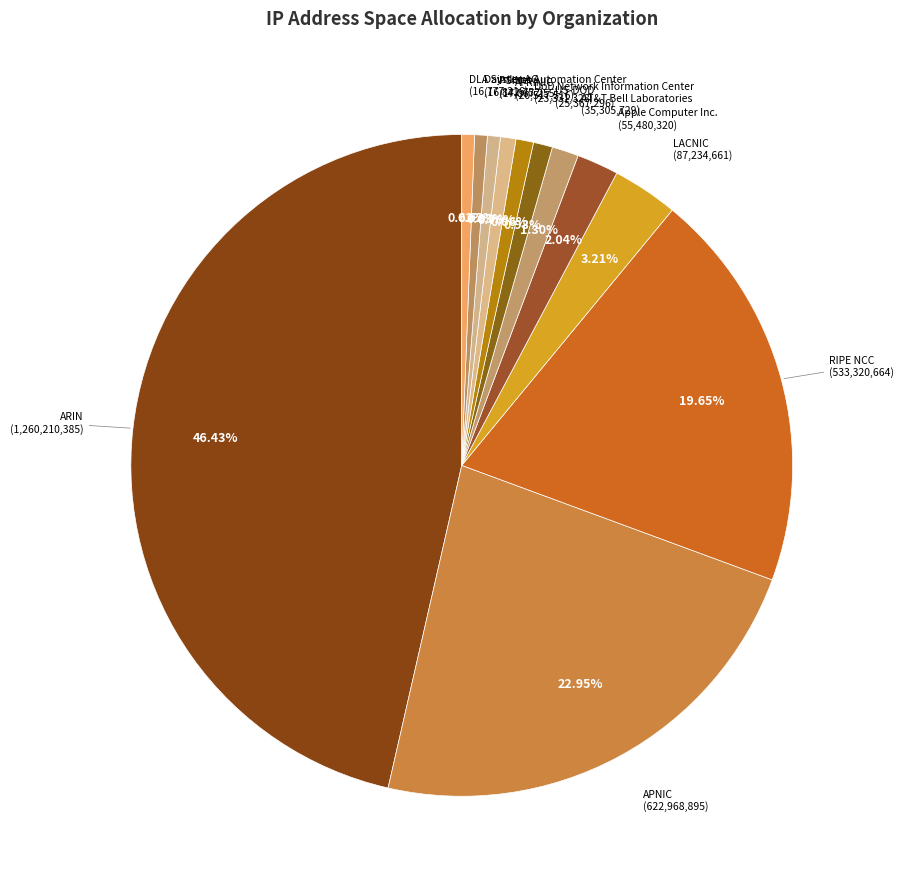

Rank the categories by value from lowest to highest.

DLA Systems Automation Center, Daimler AG, PSINet, AFRINIC, DoD Network Information Center, US-DOD, AT&T Bell Laboratories, Apple Computer Inc., LACNIC, RIPE NCC, APNIC, ARIN